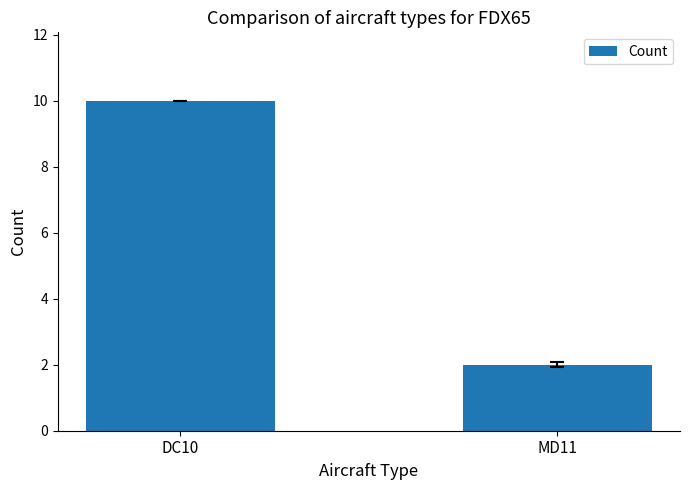

The value at DC10 is 18. True or false?

False